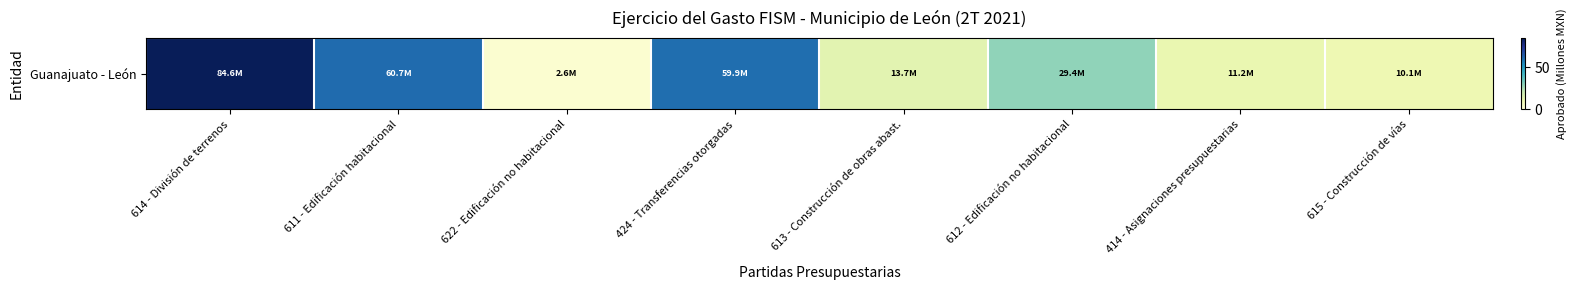

Read the value at 424 - Transferencias otorgadas.

59.9